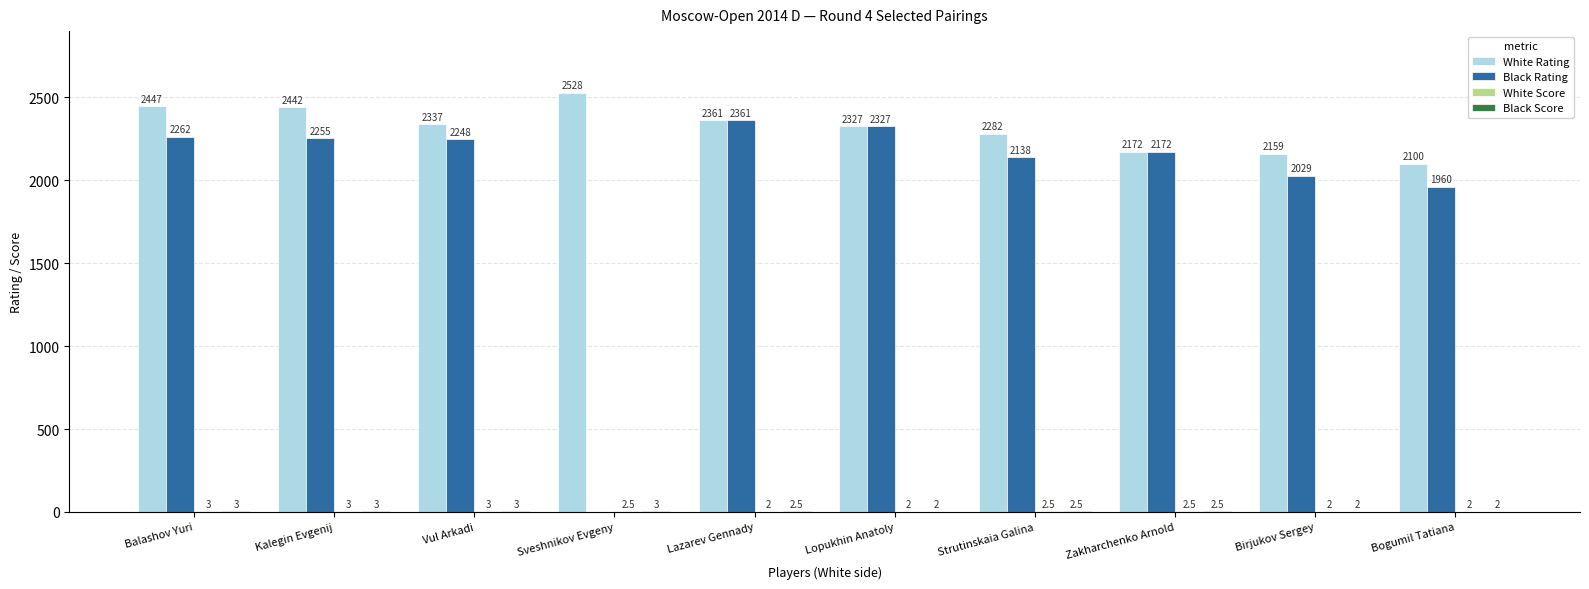

Between Balashov Yuri and Bogumil Tatiana, which series saw the biggest shift?

White Rating